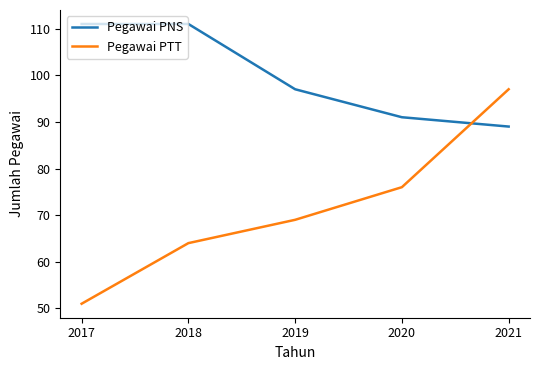

List the labels in order of Pegawai PTT value, largest first.

2021, 2020, 2019, 2018, 2017